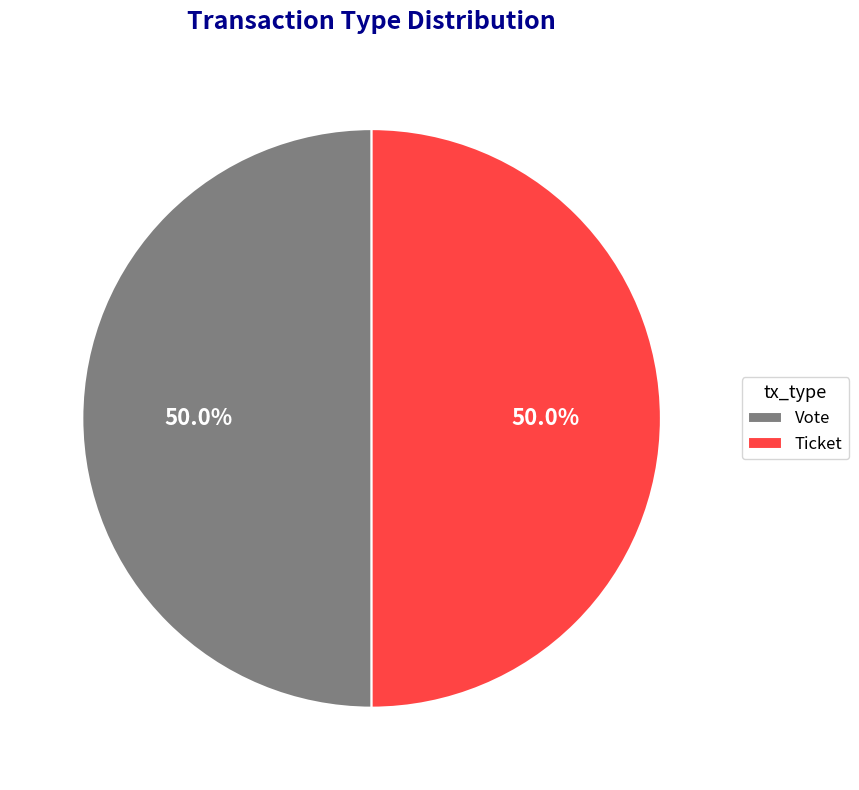

To the nearest percent, what is the difference between the Vote and Ticket slice percentages?

0%